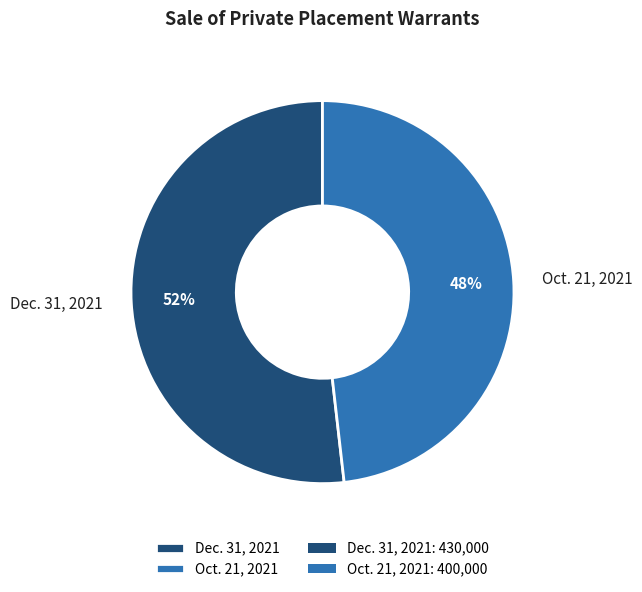

What is the smallest slice in the pie chart?

Oct. 21, 2021